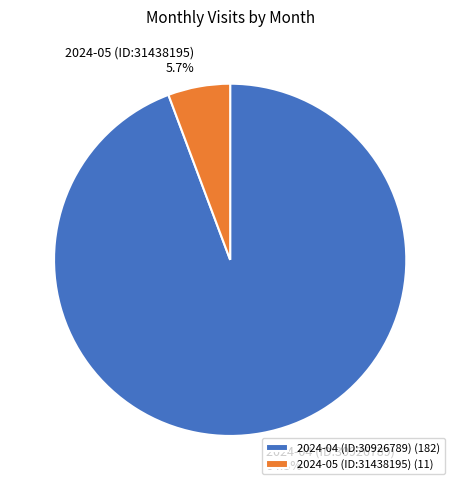

What percentage is the 2024-05 (ID:31438195) slice, to the nearest percent?

6%